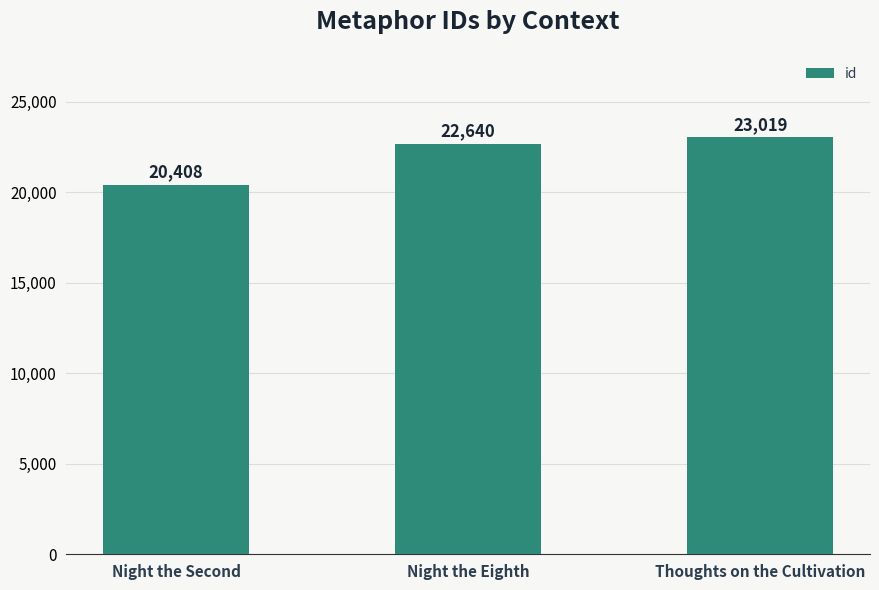

What is the value of the 3rd bar from the left?

23019